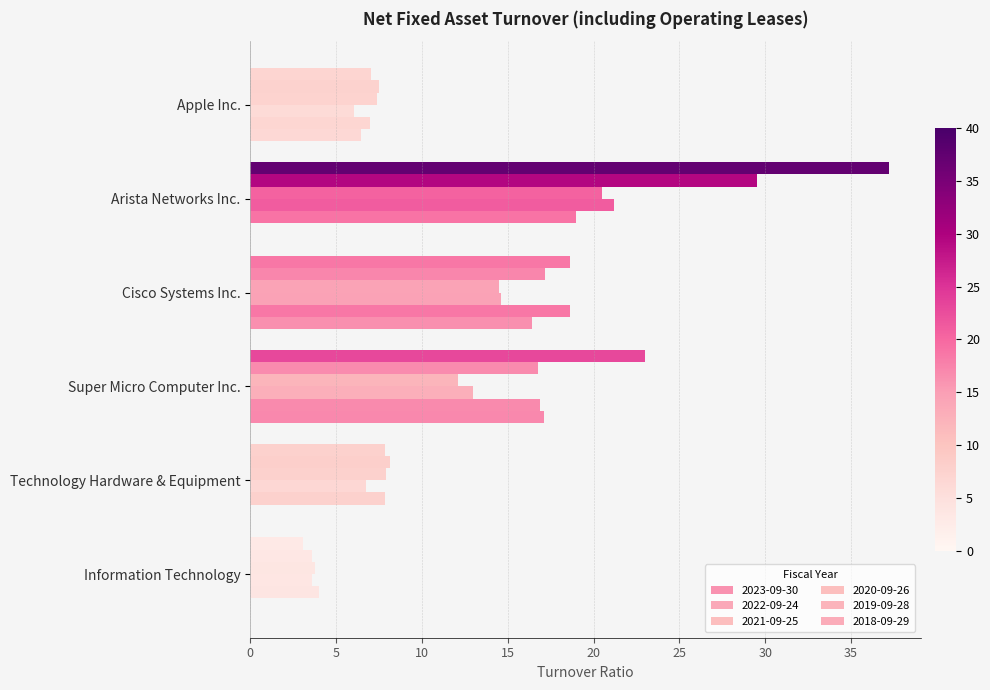

Reading left to right, list all the values displayed in this chart.

2023-09-30: 7.0	37.2	18.6	23.0	7.8	3.1
2022-09-24: 7.5	29.5	17.2	16.8	8.1	3.6
2021-09-25: 7.4	20.5	14.5	12.1	7.9	3.8
2020-09-26: 6.1	21.2	14.6	13.0	6.7	3.6
2019-09-28: 7.0	19.0	18.6	16.9	7.8	4.0
2018-09-29: 6.4	0.0	16.4	17.1	0.0	0.0